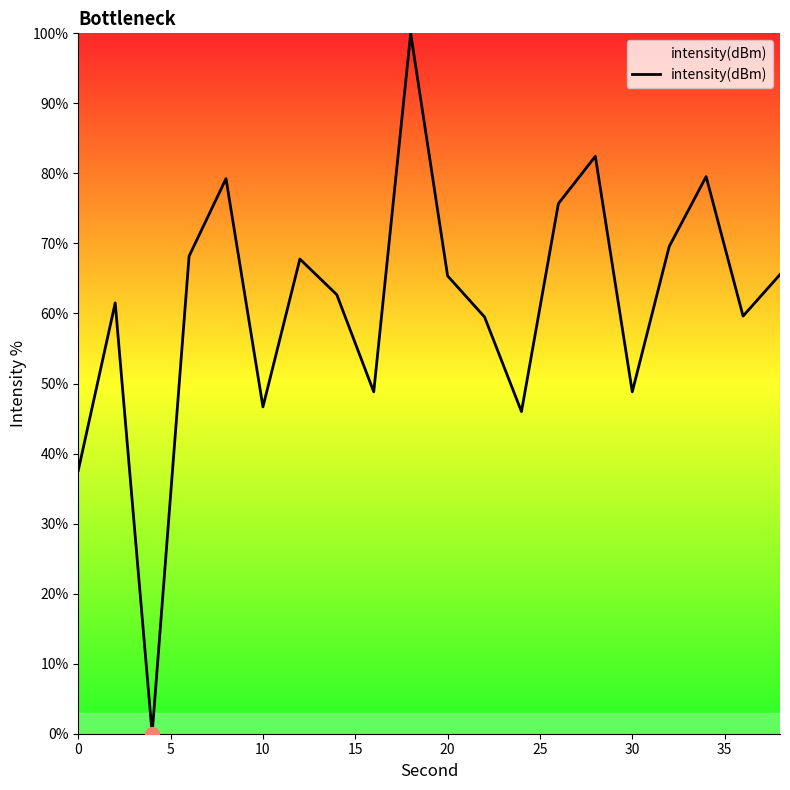

What is the maximum value shown in the chart?

100.0